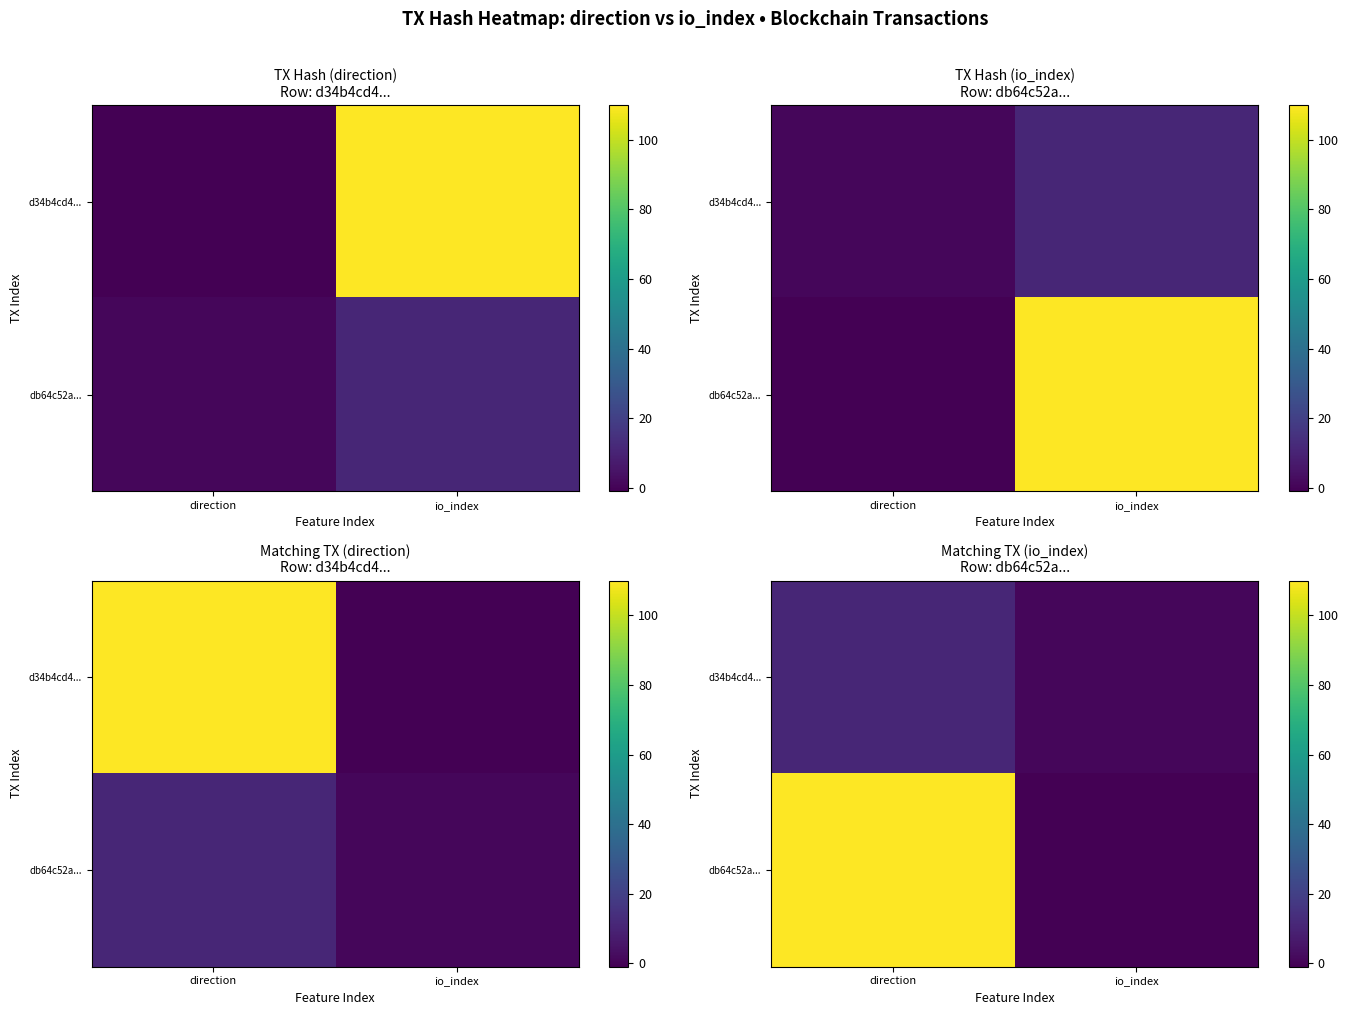

At which category does the chart reach its minimum across all series?

io_index